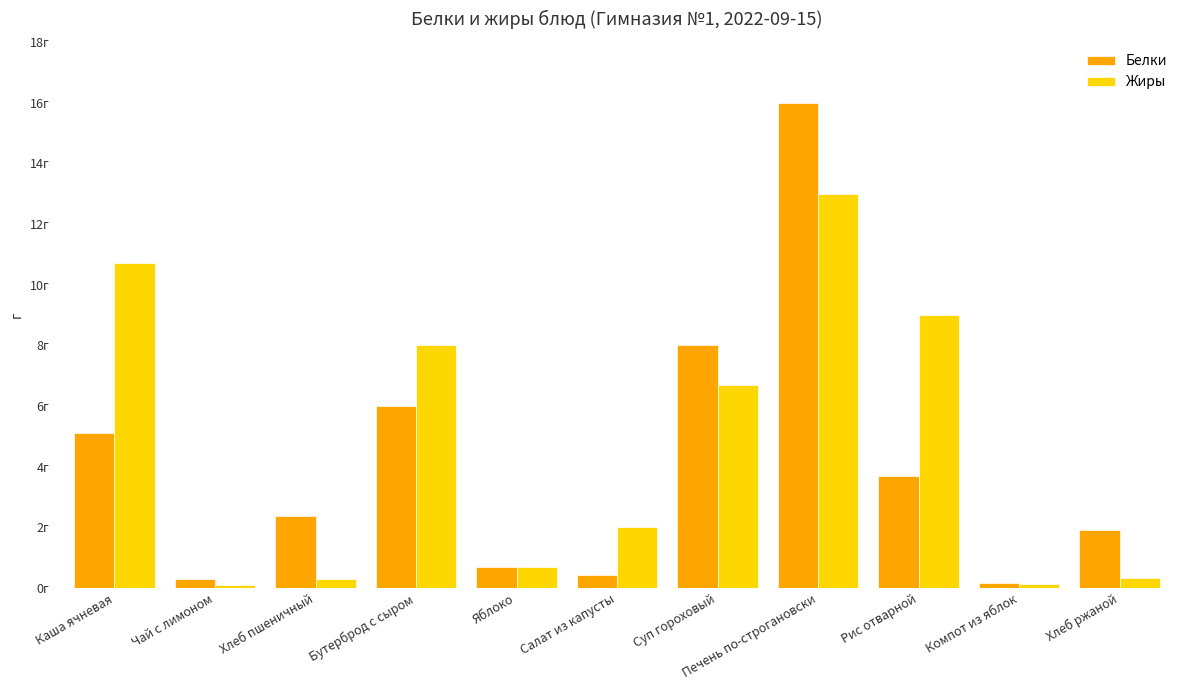

Reading right to left, extract all data points from this chart.

Белки: 1.9	0.2	3.7	16.0	8.0	0.4	0.7	6.0	2.4	0.3	5.1
Жиры: 0.3	0.1	9.0	13.0	6.7	2.0	0.7	8.0	0.3	0.1	10.7